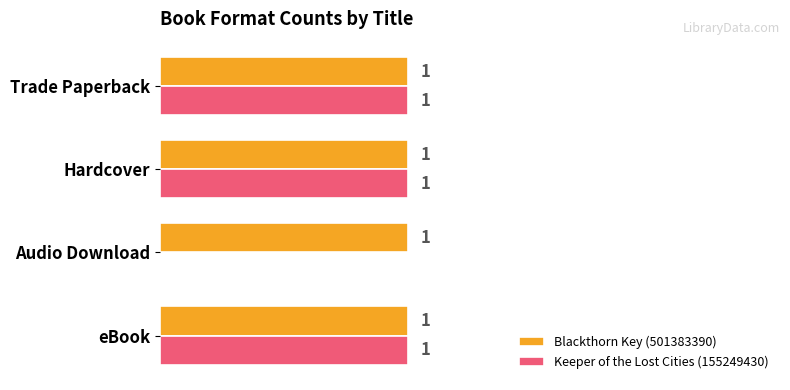

What are all the series names shown in the legend?

Blackthorn Key (501383390), Keeper of the Lost Cities (155249430)